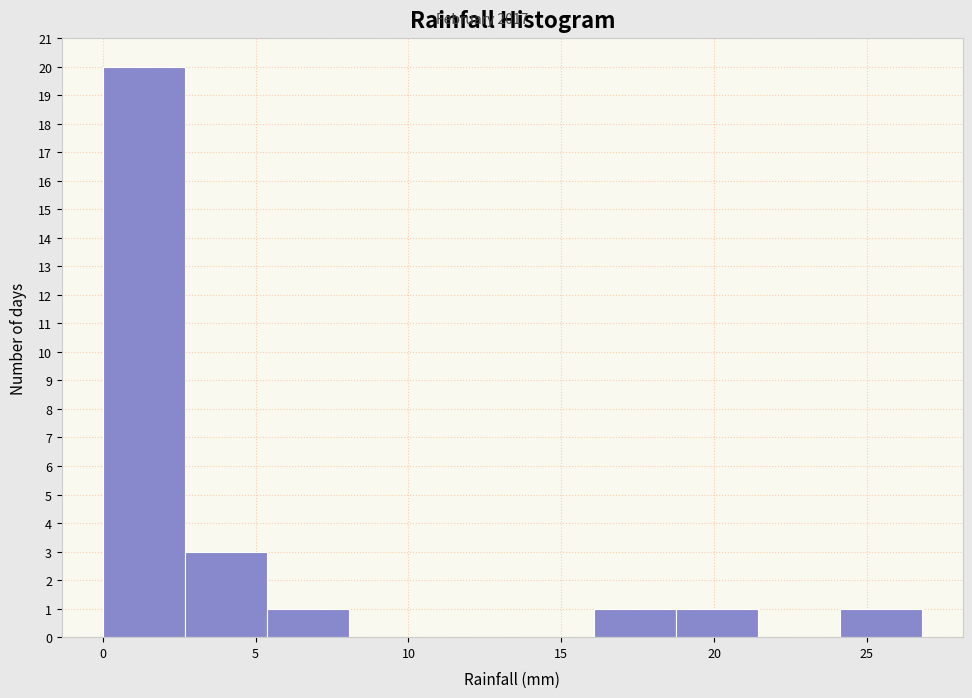

What is the height of the bar covering 19.0 to 21.5 on the x-axis? Neither the bar edges nor the heights are printed on the chart, so give them approximately, as read against the axes.

1